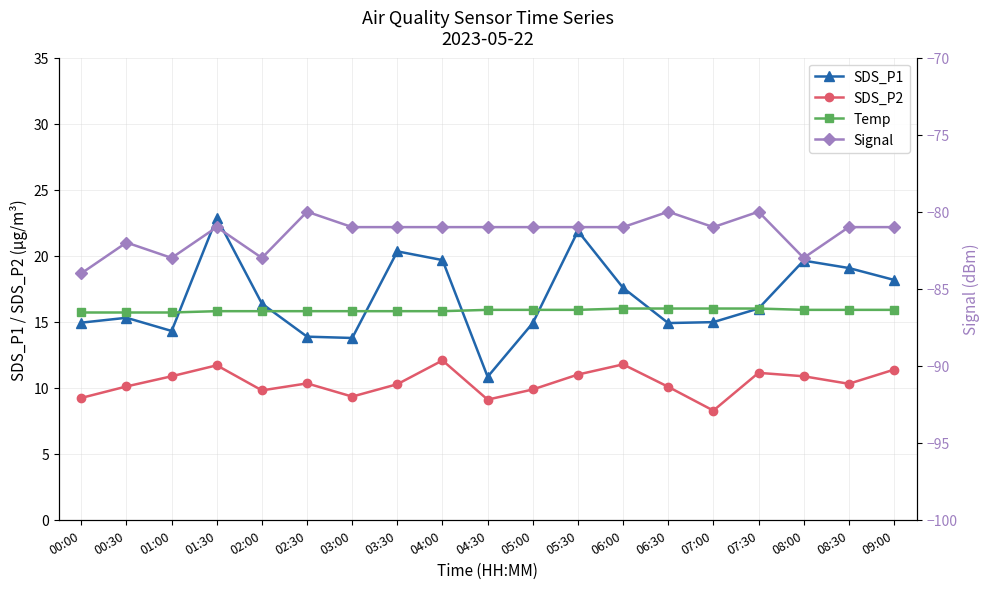

Which series has the largest range (max minus min)?

SDS_P1